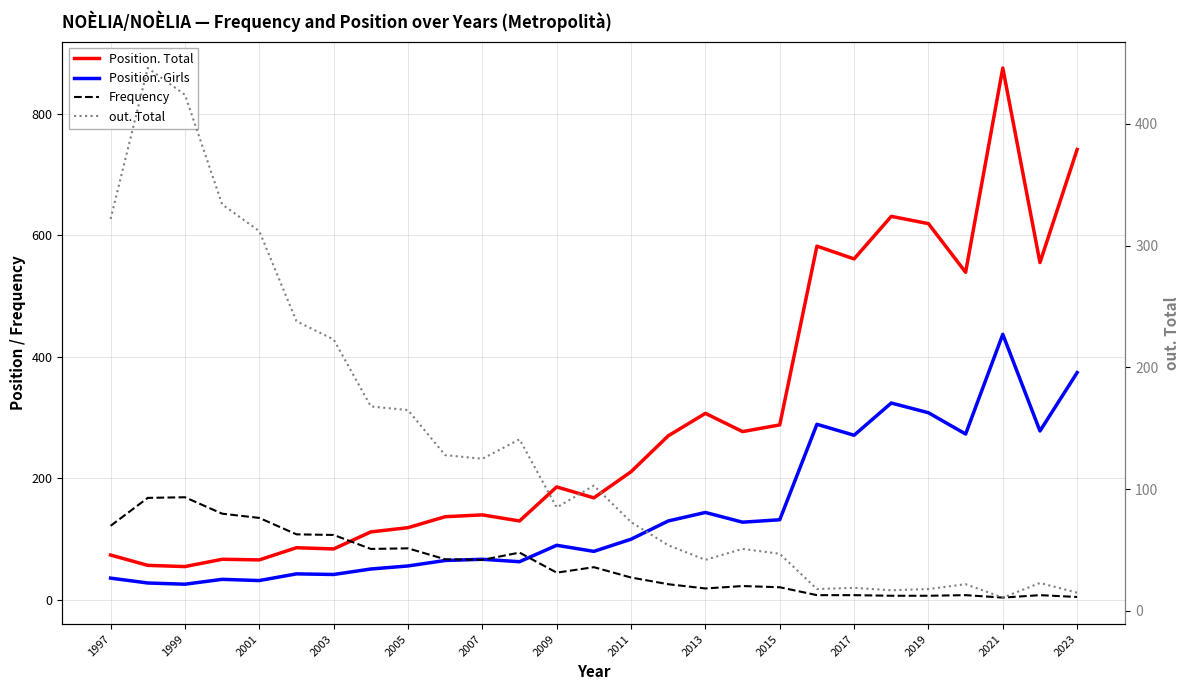

Is it true that Position. Total equals 61 at 2007?

False